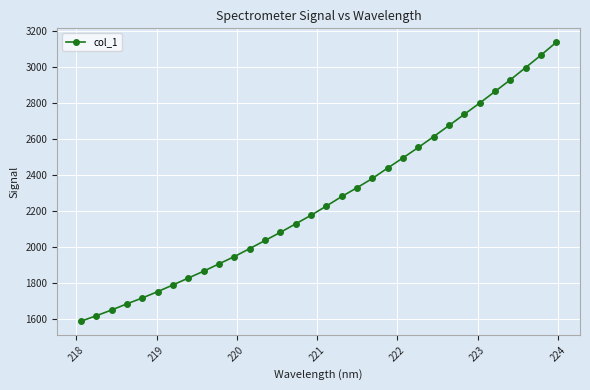

What is the difference between the maximum and second lowest values?

1519.4